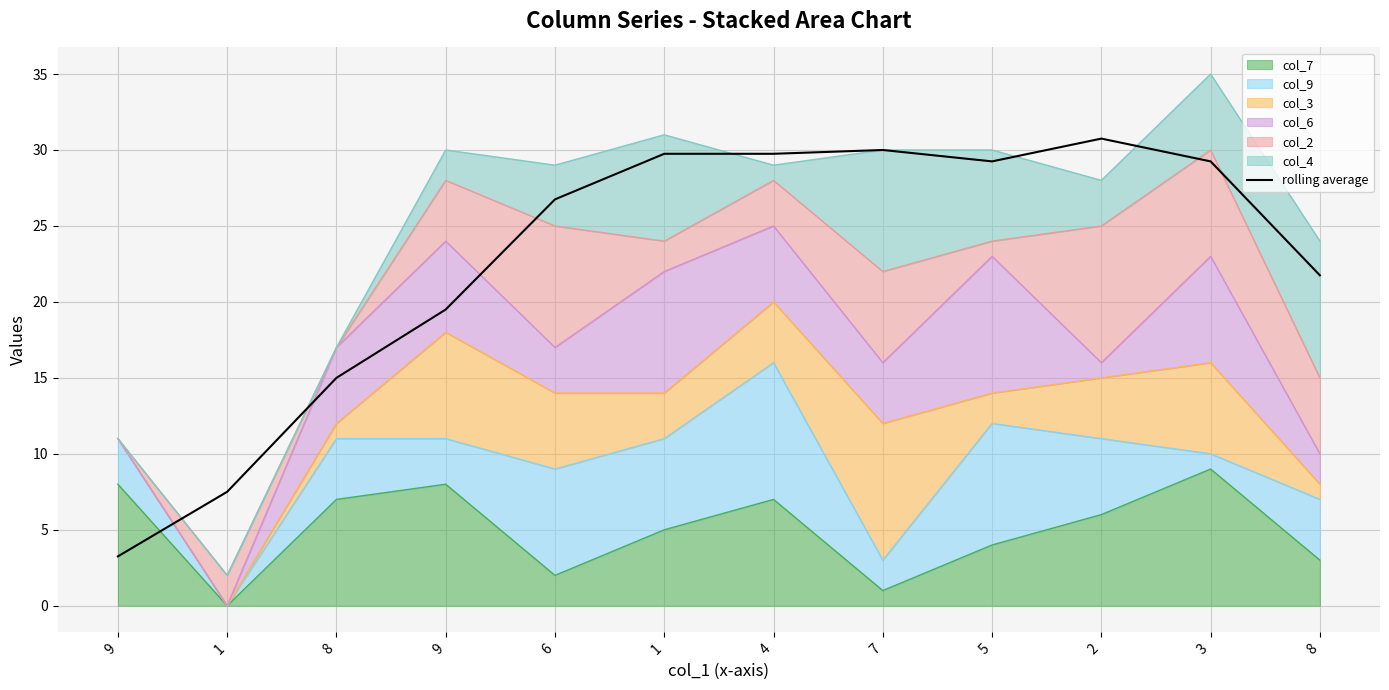

List the labels in order of value, smallest first.

9, 1, 8, 9, 8, 6, 5, 3, 1, 4, 7, 2